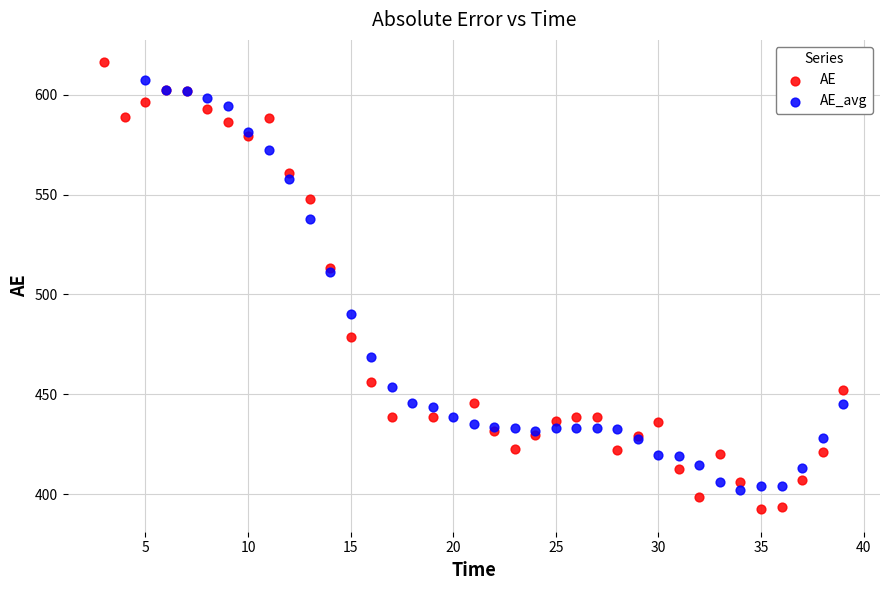

Which series has the widest spread of Y values?

AE